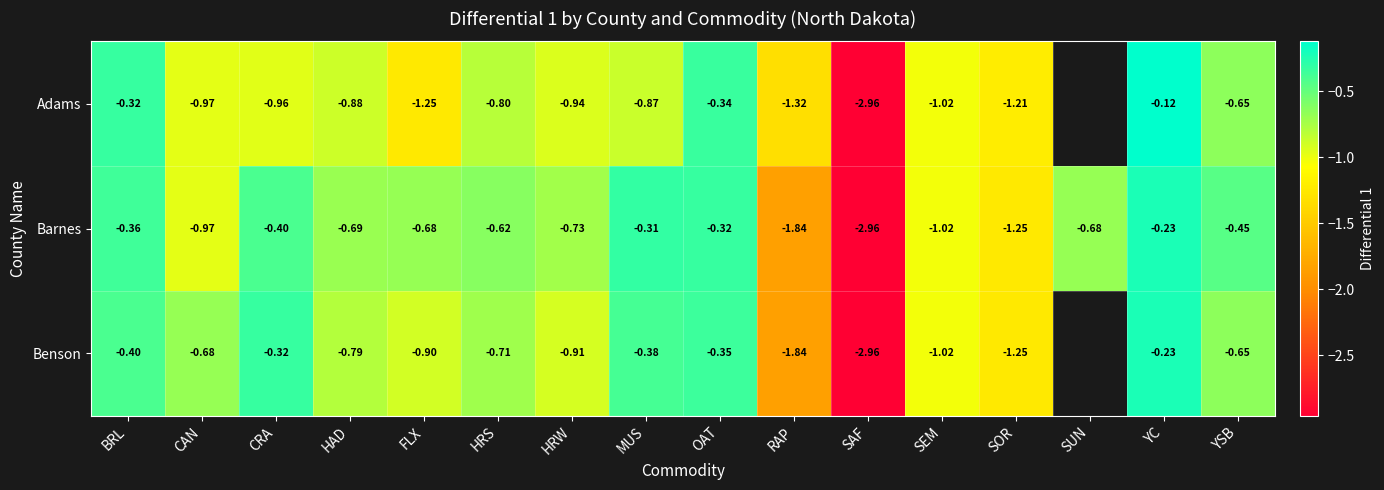

The value of Barnes at BRL is -0.6. True or false?

False